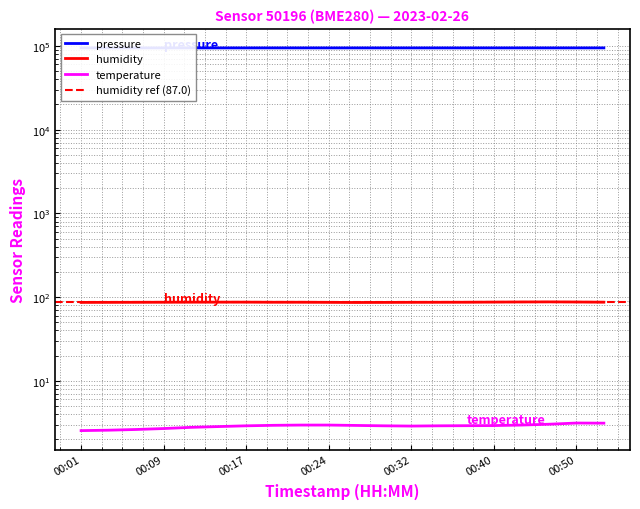

Where is the first local maximum for humidity?

00:17